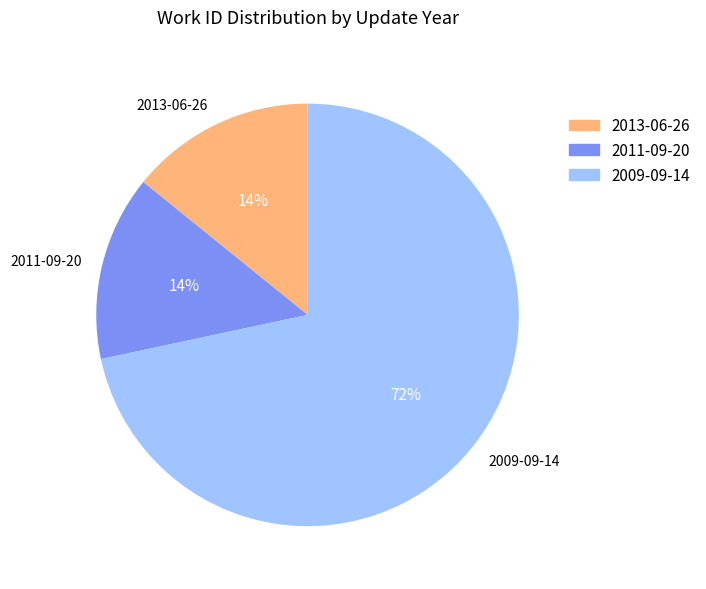

Do 2013-06-26 and 2011-09-20 together represent more than half of the pie?

No